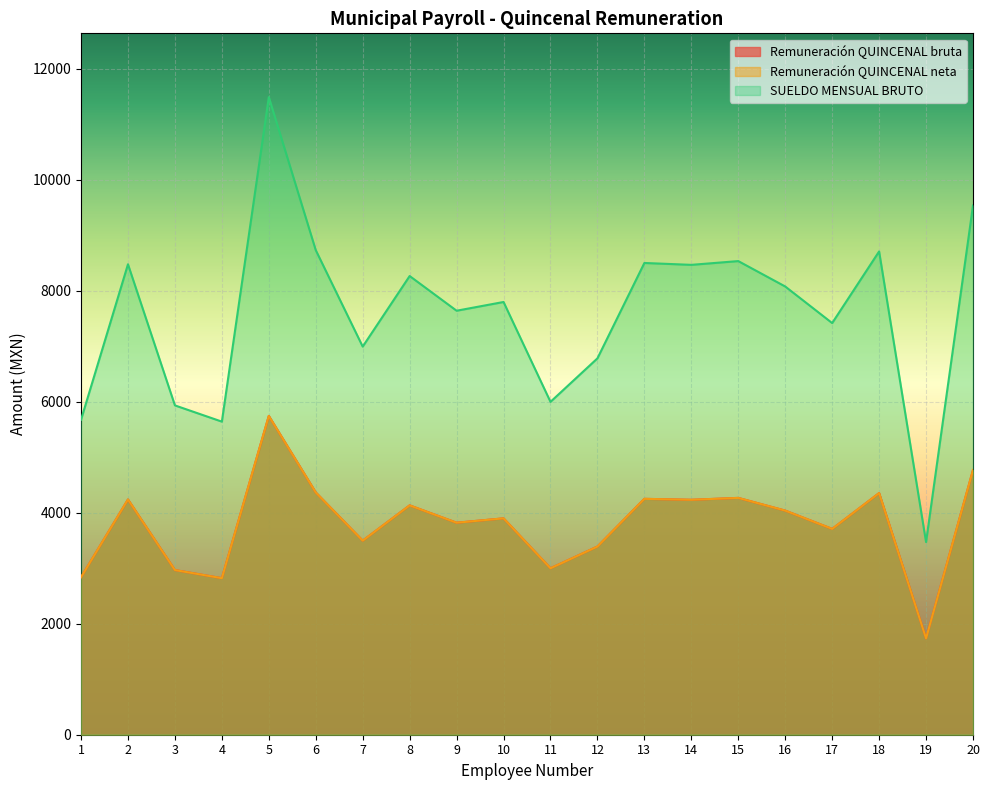

True or false: SUELDO MENSUAL BRUTO has a value of 9540.0 at 20.

True